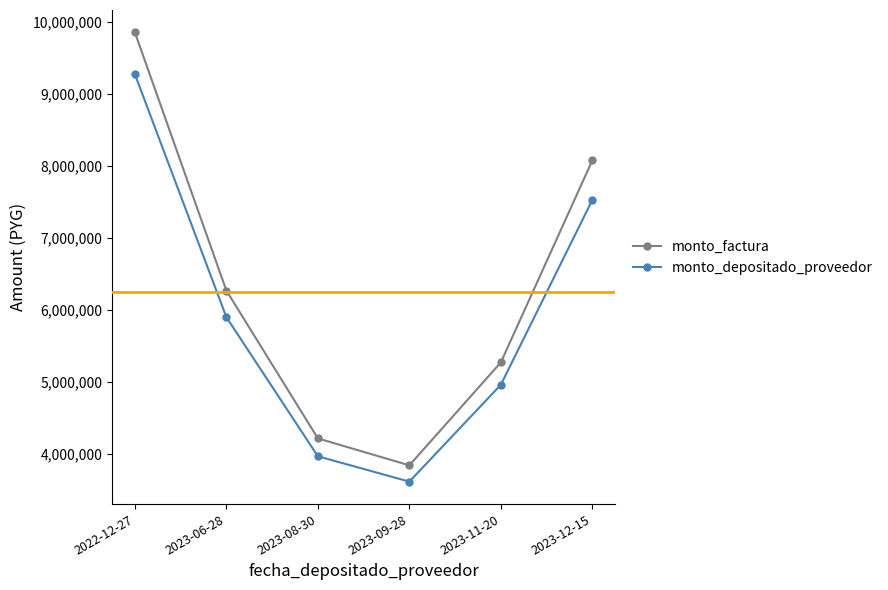

Reading left to right, extract all data points from this chart.

monto_factura: 9849000	6265200	4213200	3839400	5268400	8073000
monto_depositado_proveedor: 9268356	5895839	3964813	3613049	4957803	7524035